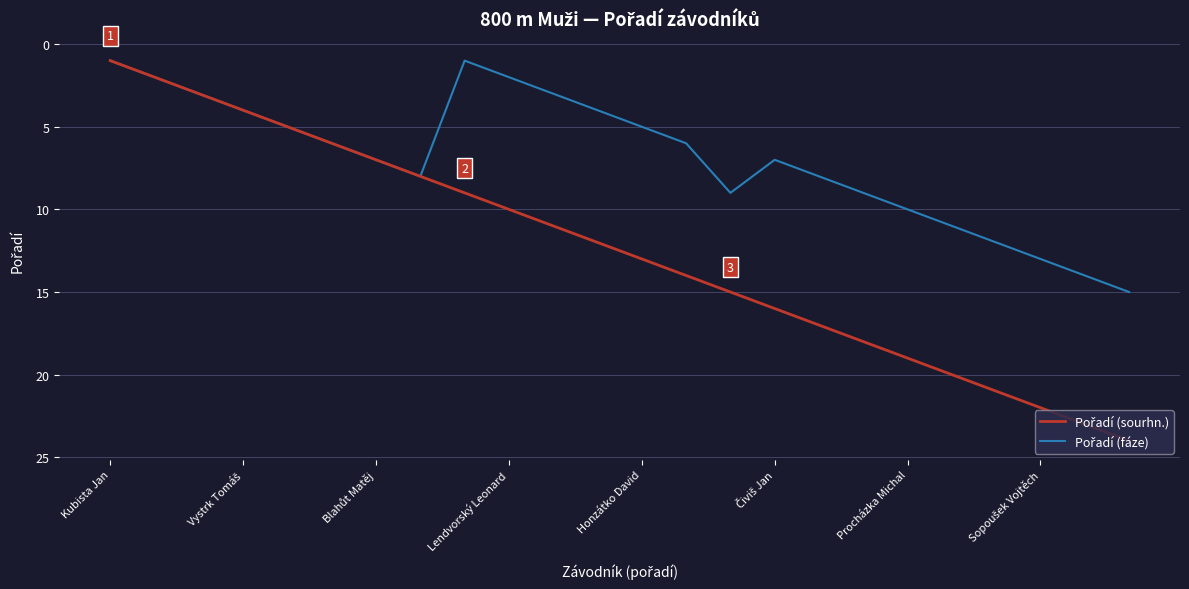

How many lines are shown in the chart?

2